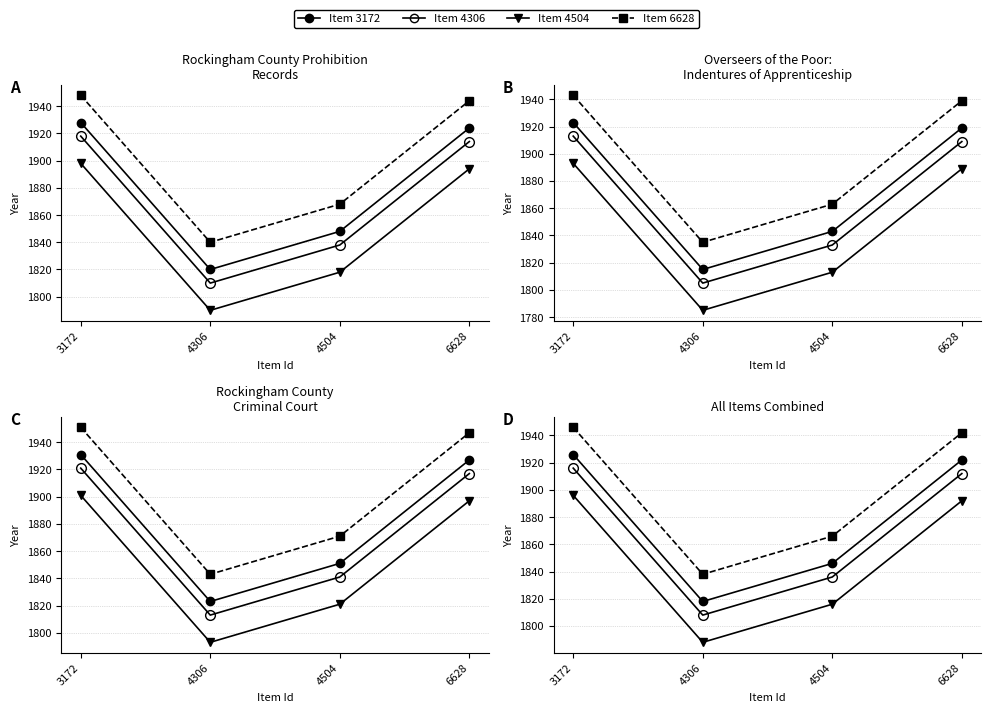

True or false: Item 4504 and Item 6628 cross at least once.

False